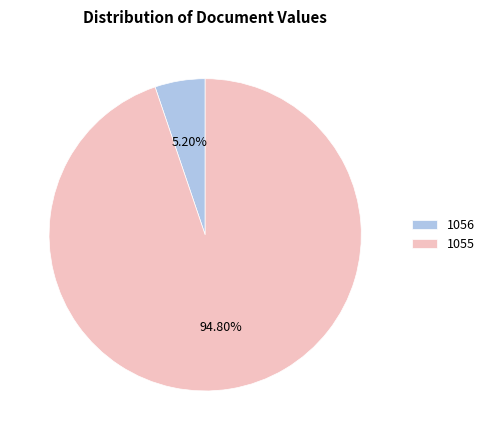

To the nearest percent, what percentage of the pie is 1056?

5%